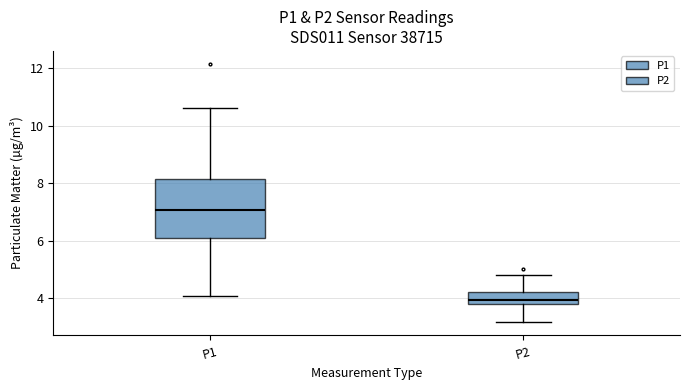

Reading left to right, read every box against the y-axis: the position of its median line, the range the box covers, and the ends of its whiskers. The values are not printed on the chart, so give them approximately, as read against the axis.

P1: median 7.0, box 6.0 to 8.2, whiskers 4.0 to 10.6
P2: median 4.0, box 3.8 to 4.2, whiskers 3.2 to 4.8